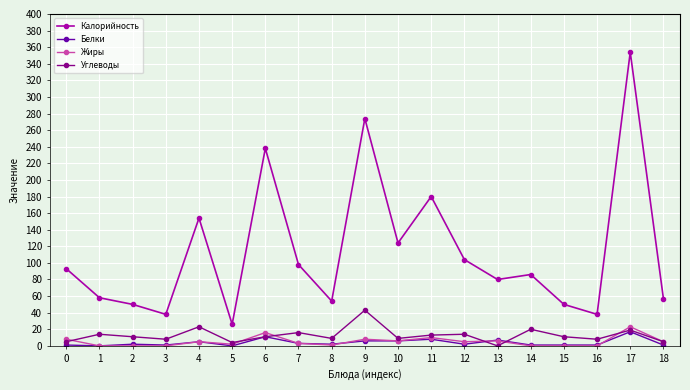

Is it true that Жиры equals 0 at 16?

True